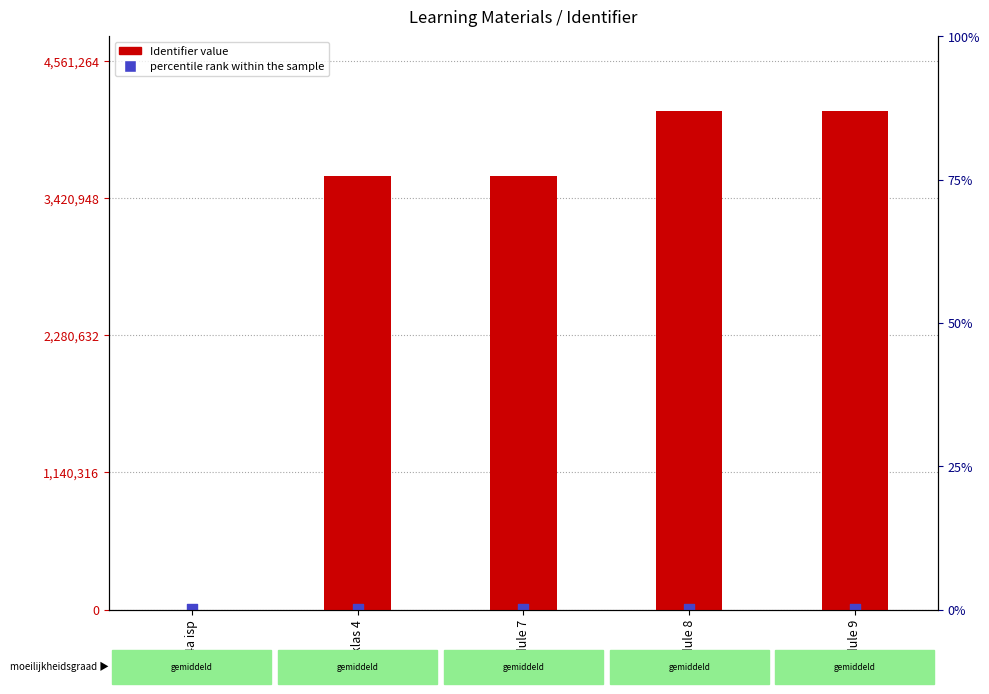

Which series has the largest total across all categories?

Identifier (count)